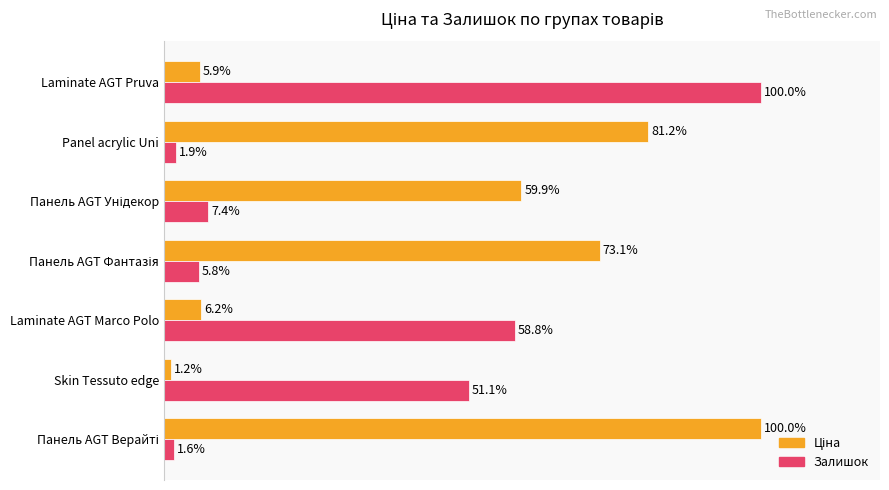

At which category is the sum across all series the highest?

Laminate AGT Pruva